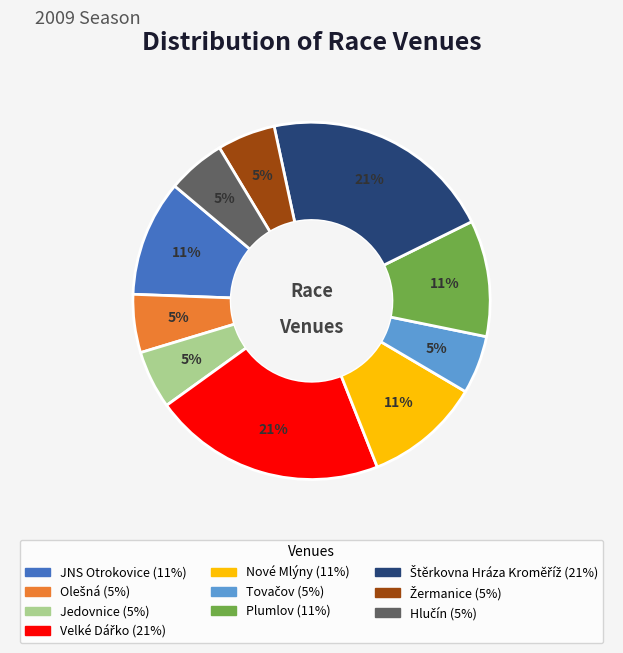

What percentage is the JNS Otrokovice slice, to the nearest percent?

11%